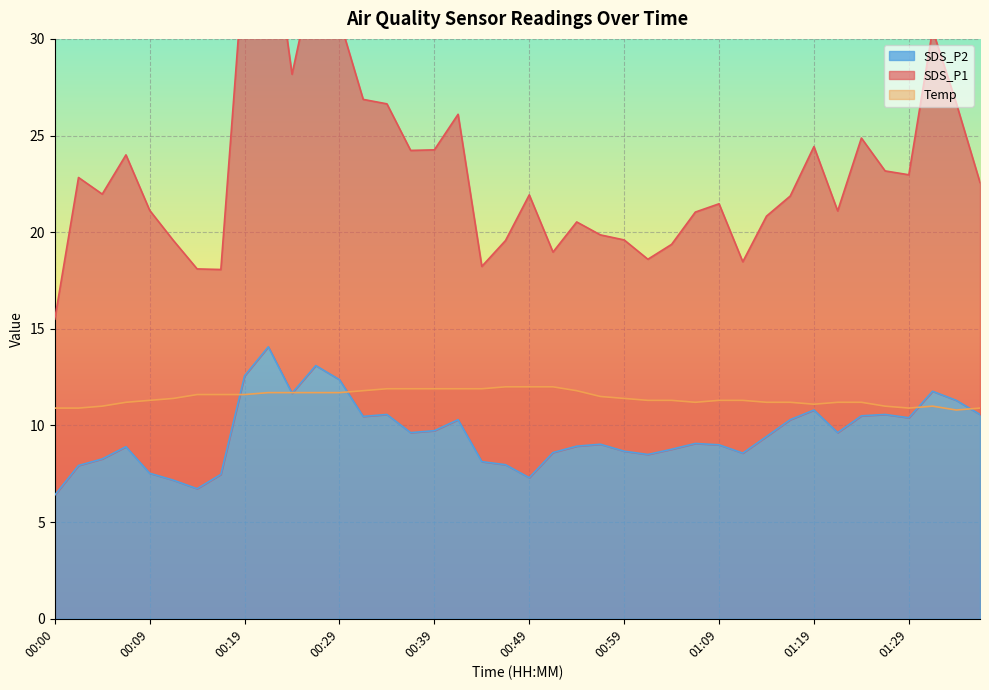

Between which two adjacent categories do SDS_P2 and Temp first intersect?

00:17 and 00:19